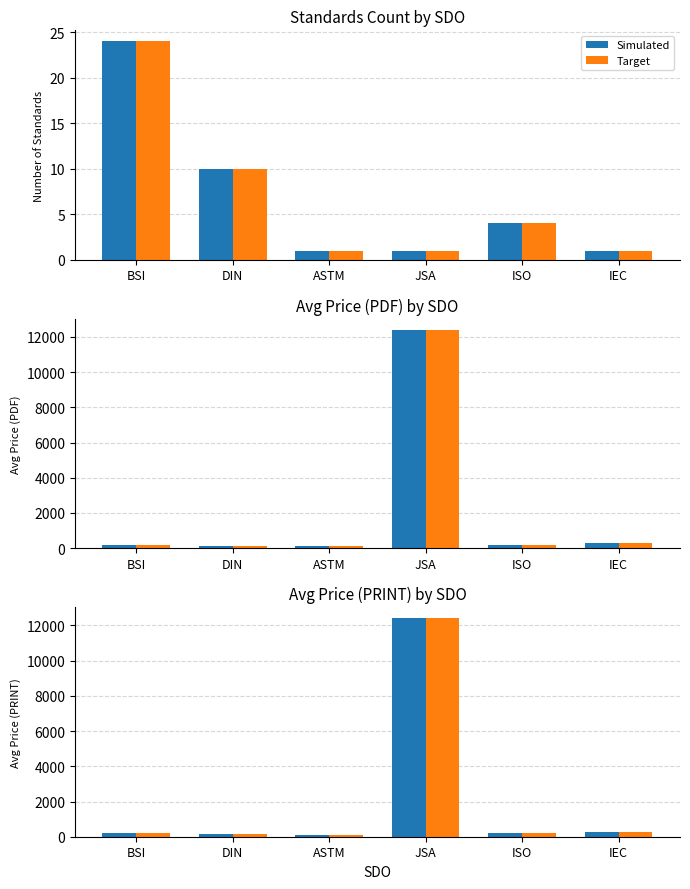

At BSI, list the series in order from smallest to largest.

Simulated, Target